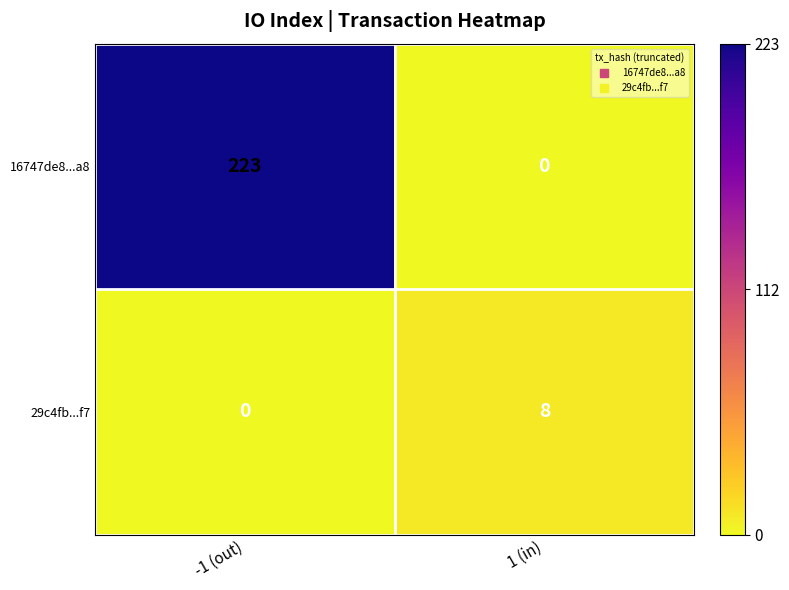

What is the difference between the highest and lowest values at -1 (out)?

223